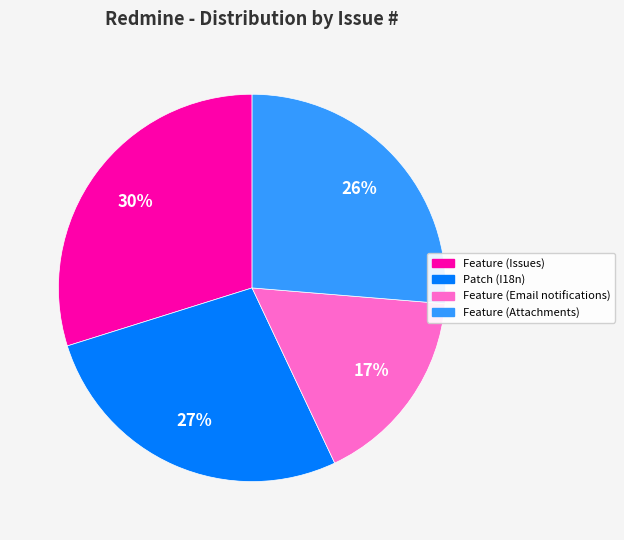

To the nearest percent, what portion does Feature (Issues) represent?

30%